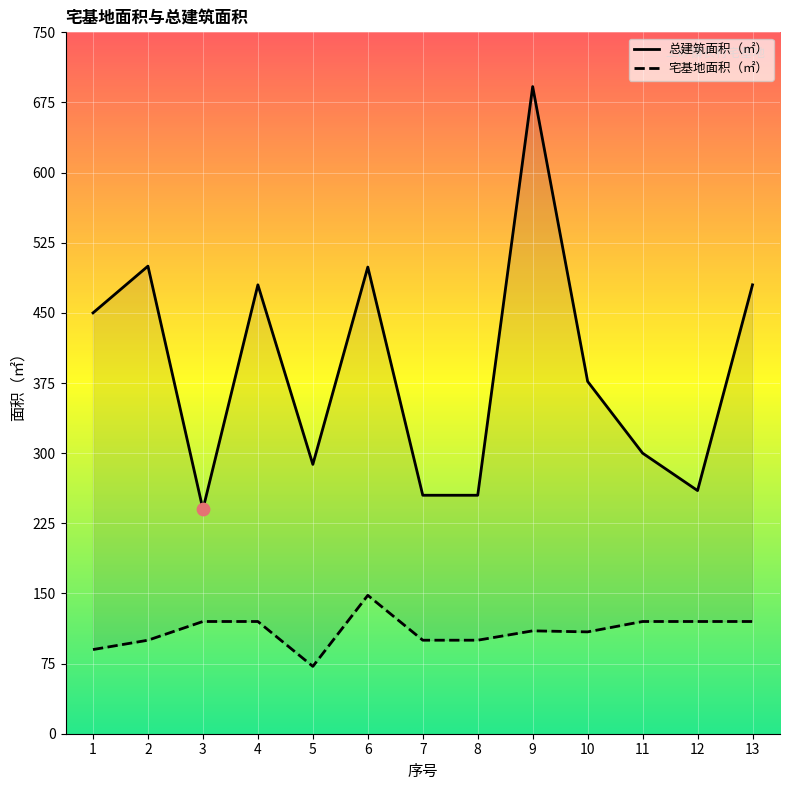

Which series contains the lowest Y value?

宅基地面积（㎡）